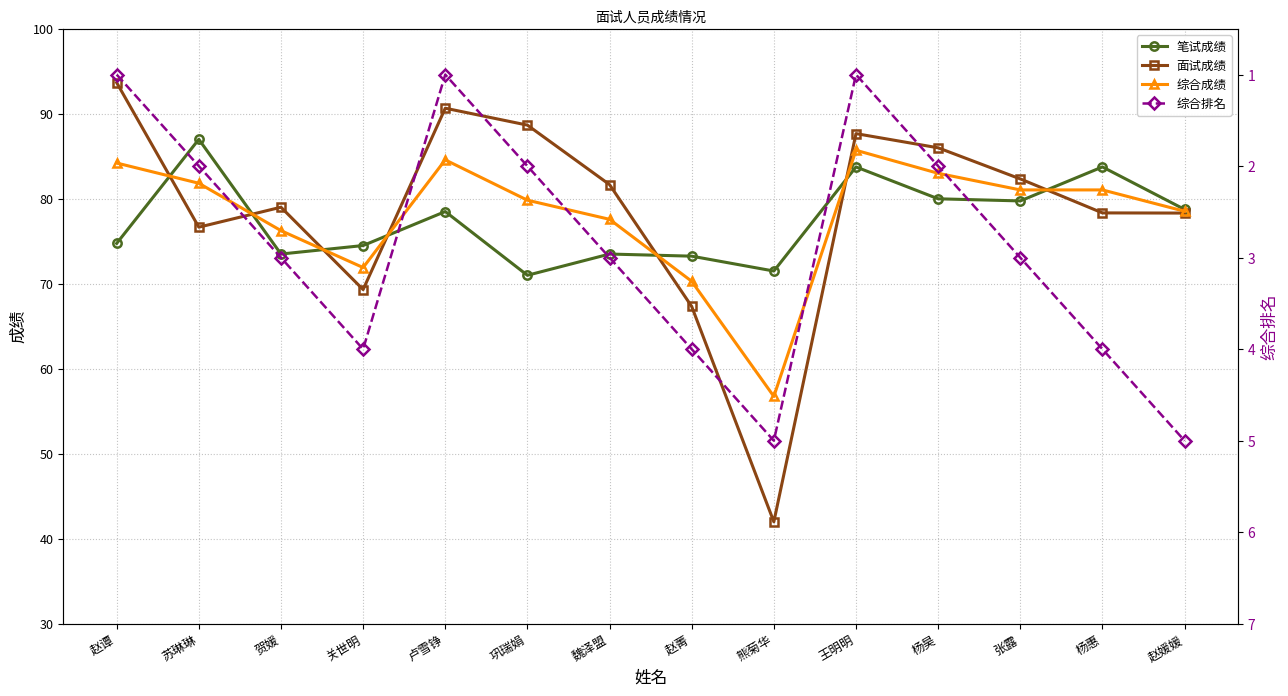

At which category is the sum across all series the highest?

王明明